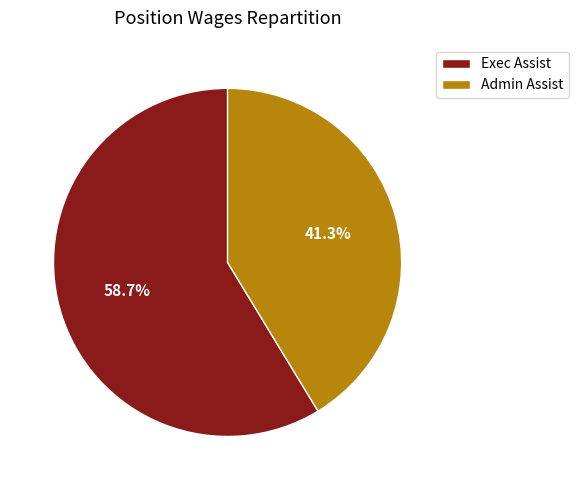

Between Exec Assist and Admin Assist, which is larger?

Exec Assist